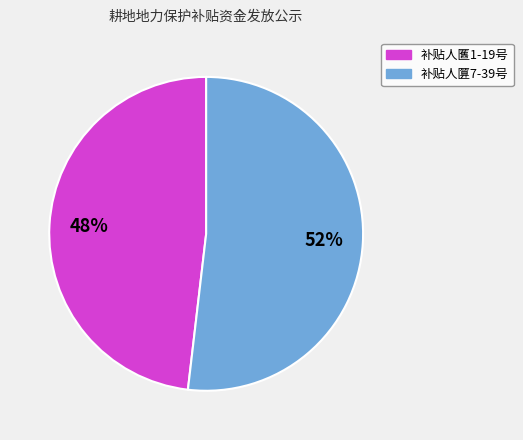

To the nearest percent, what is the difference between the largest and smallest slice percentages?

4%